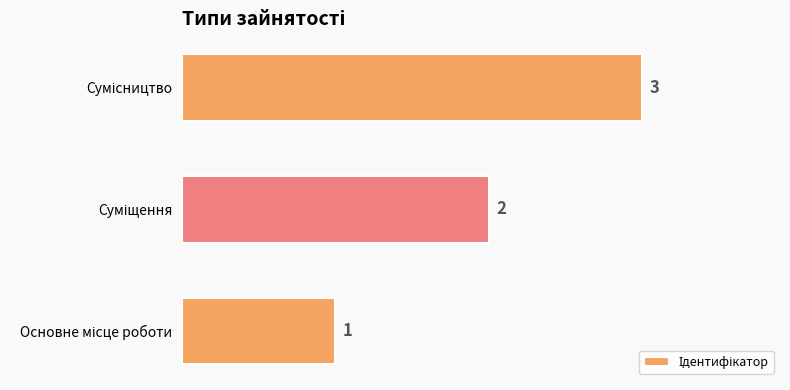

What is the difference between the maximum and minimum values?

2